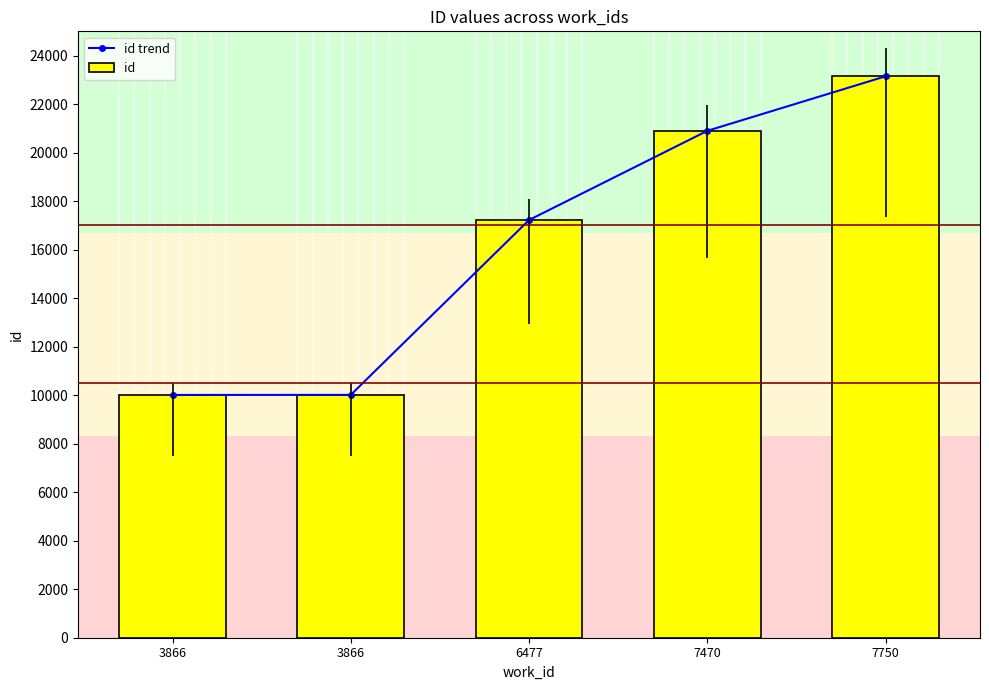

What is the value of the id trend bar at the 4th from the left?

20898